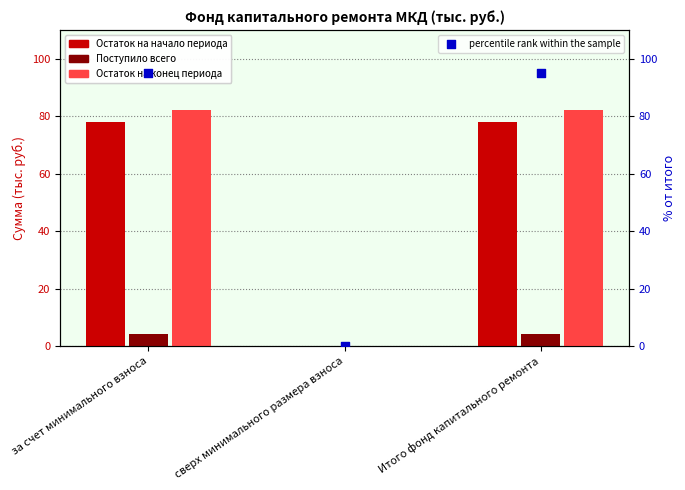

Which series contains the lowest Y value?

Остаток на начало периода